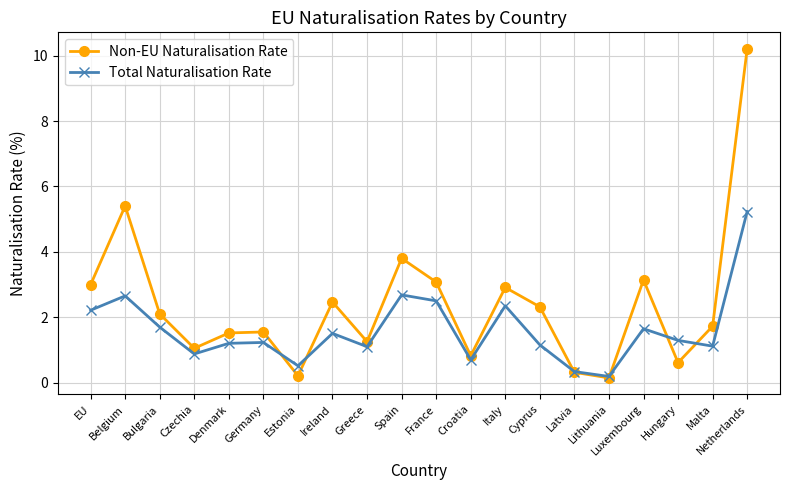

What is the difference between the maximum and minimum values in the Total Naturalisation Rate series?

5.0